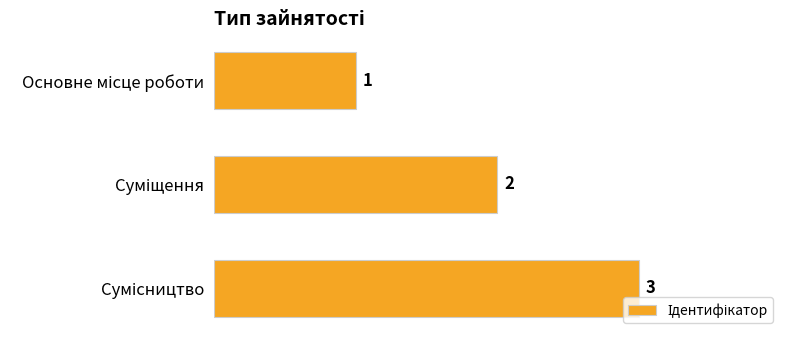

What is the value of the 2nd bar from the top?

2